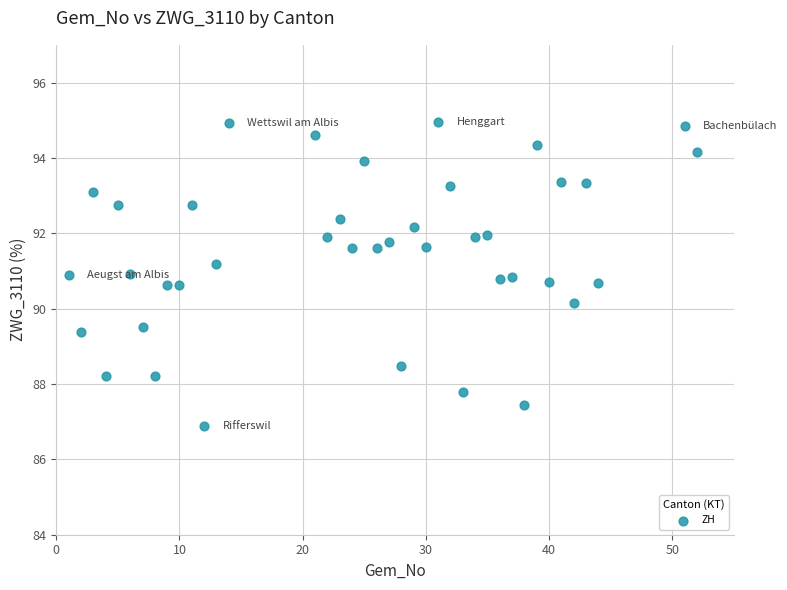

What is the range of Y values (max minus min)?

8.1